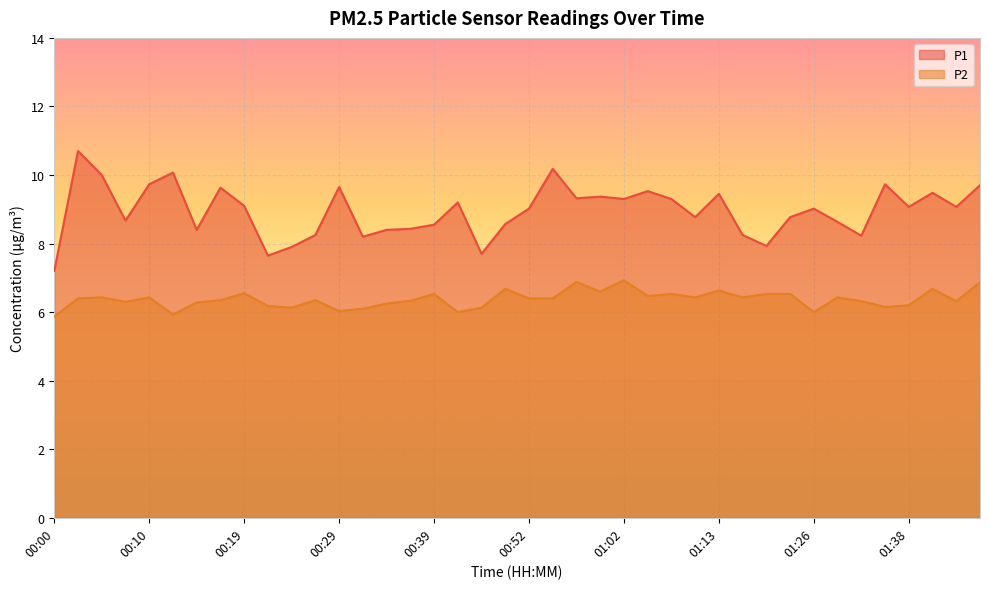

Read the P2 value at 00:29.

6.0